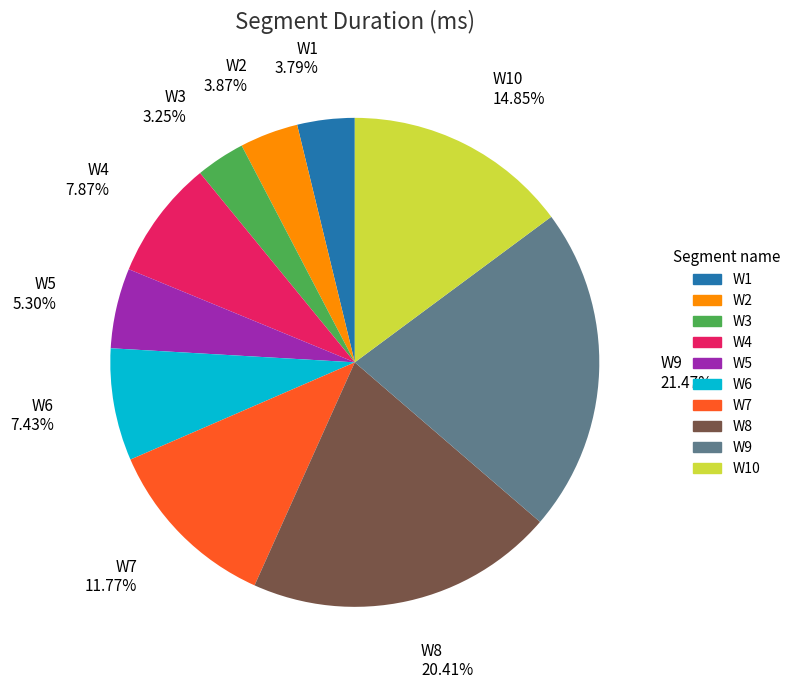

True or false: W6 accounts for 1% of the total.

False